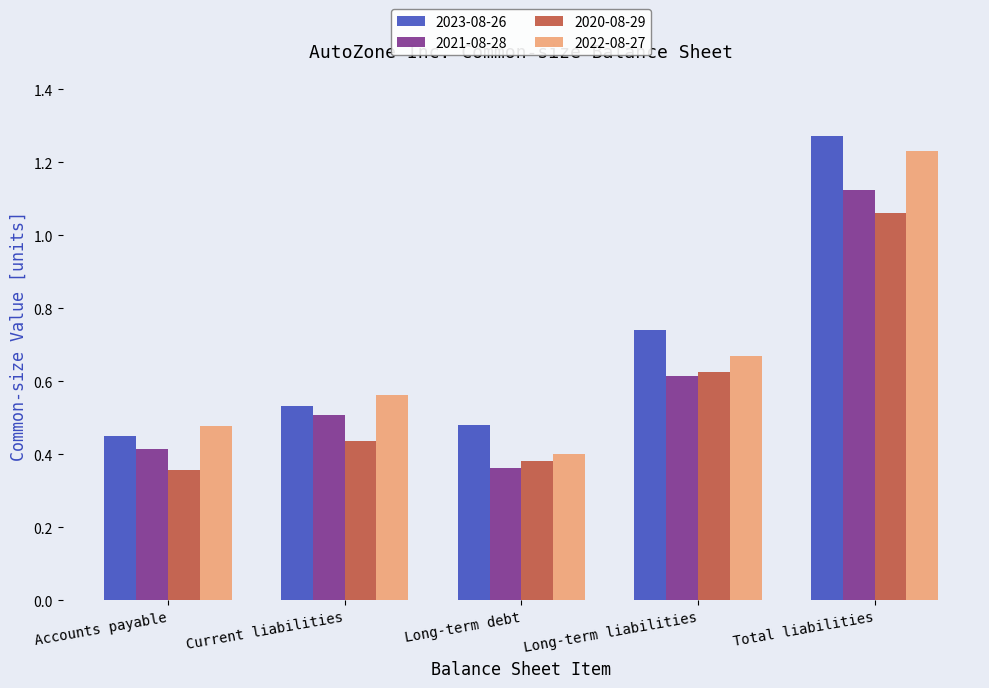

Is the value of 2022-08-27 at Long-term debt greater than the value of 2020-08-29 at Accounts payable?

Yes